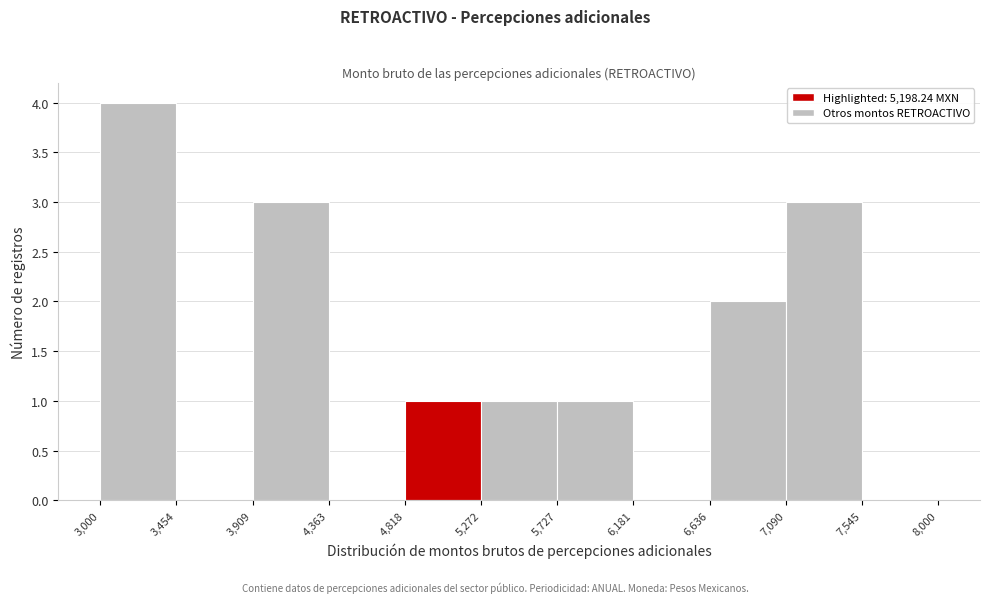

Over which range of the x-axis is the bar tallest?

3,000 to 3,454